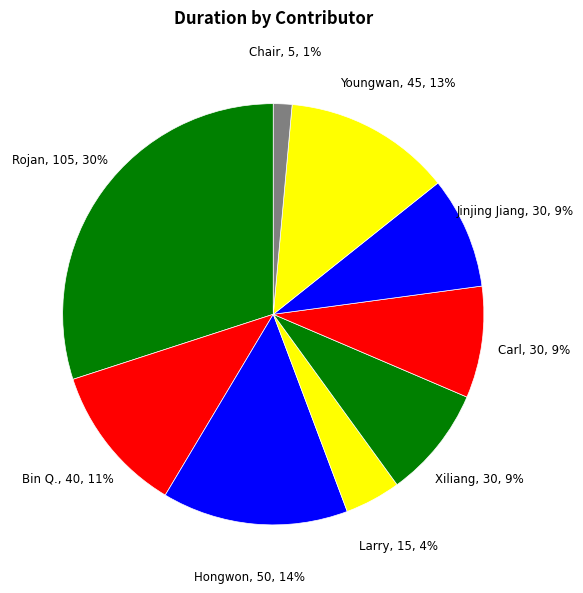

What is the largest slice in the pie chart?

Rojan